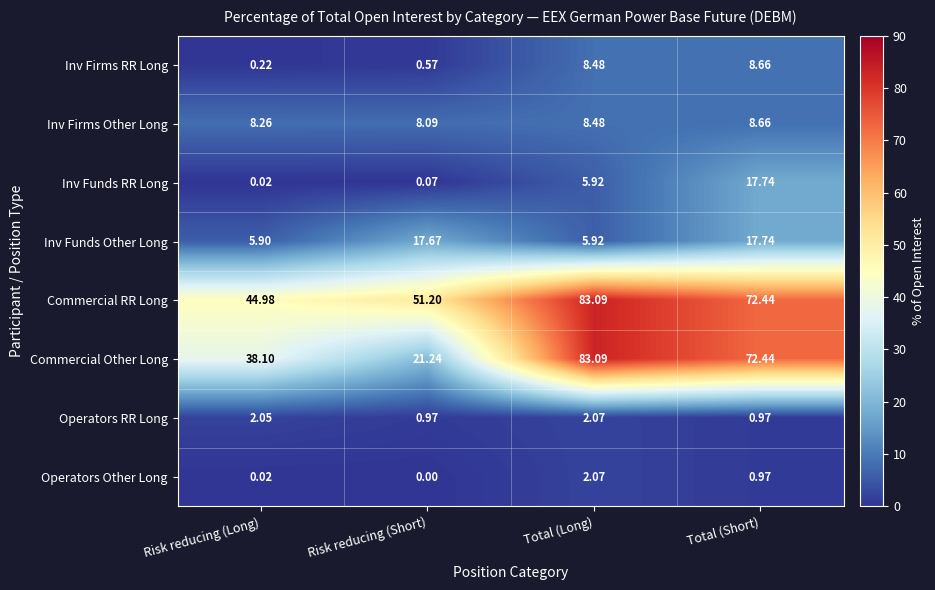

Which series has the largest total across all categories?

Commercial RR Long